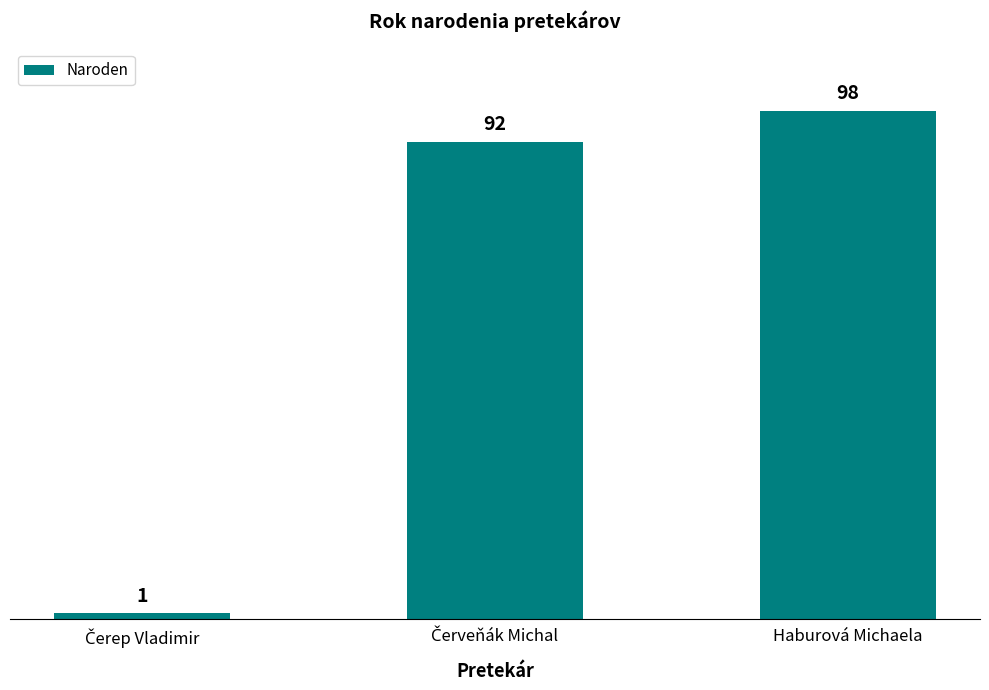

How many series are shown in this chart?

1